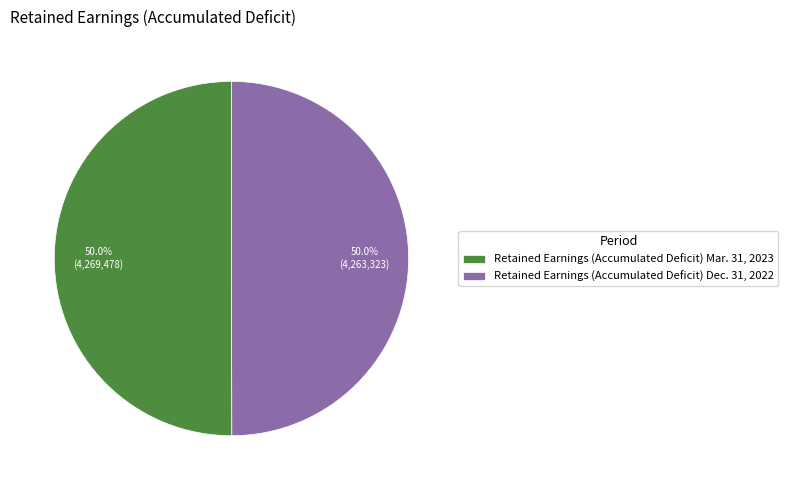

Count the number of slices in the pie.

2